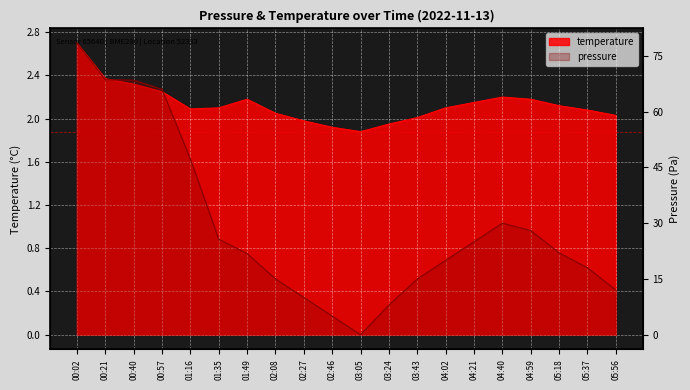

Rank the categories by value from lowest to highest.

03:05, 02:46, 03:24, 02:27, 03:43, 05:56, 02:08, 05:37, 01:16, 01:35, 04:02, 05:18, 04:21, 01:49, 04:59, 04:40, 00:57, 00:40, 00:21, 00:02